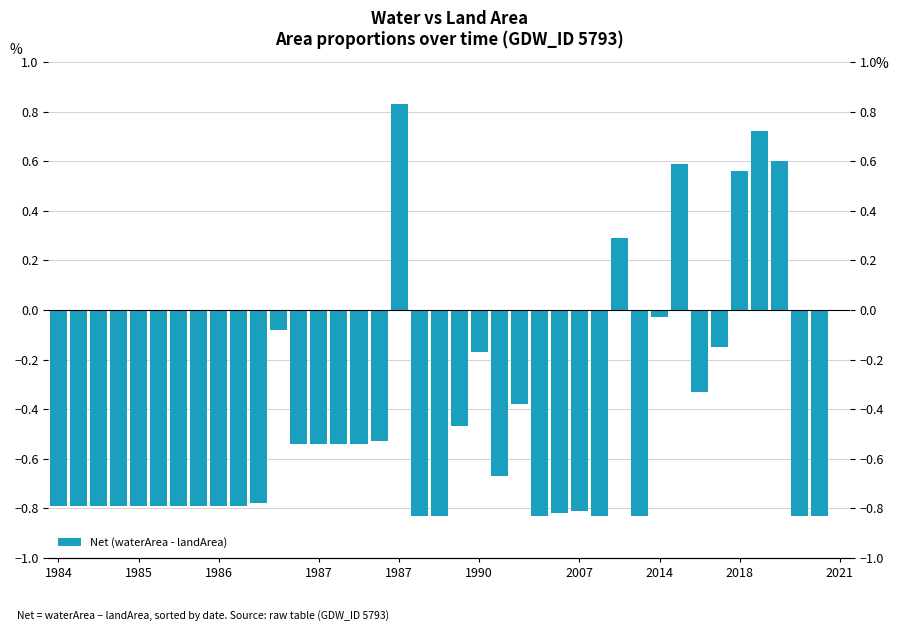

Count the number of categories in the chart.

40